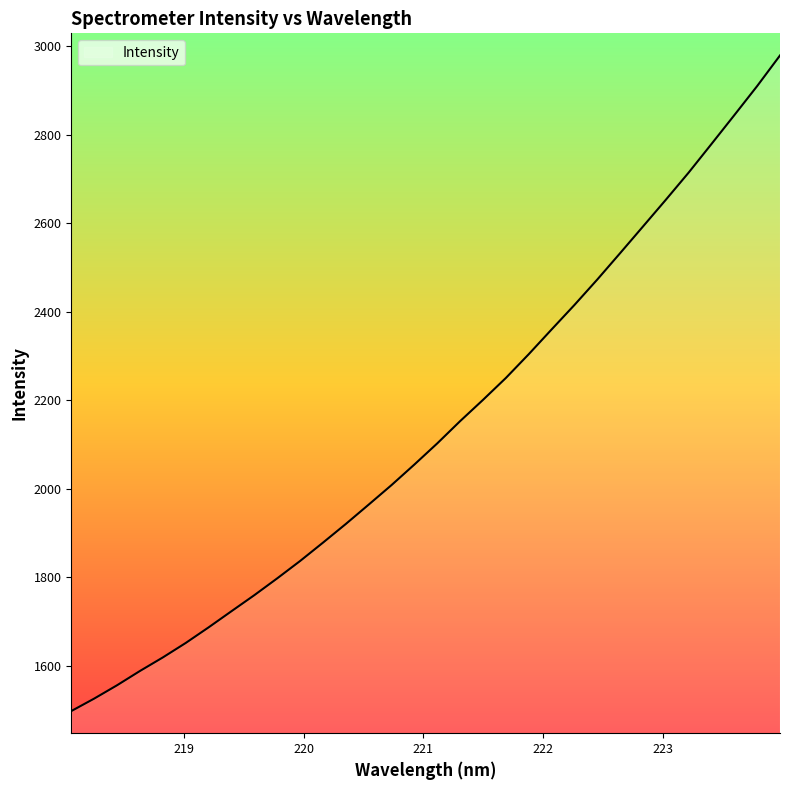

What is the smallest value displayed?

1497.5